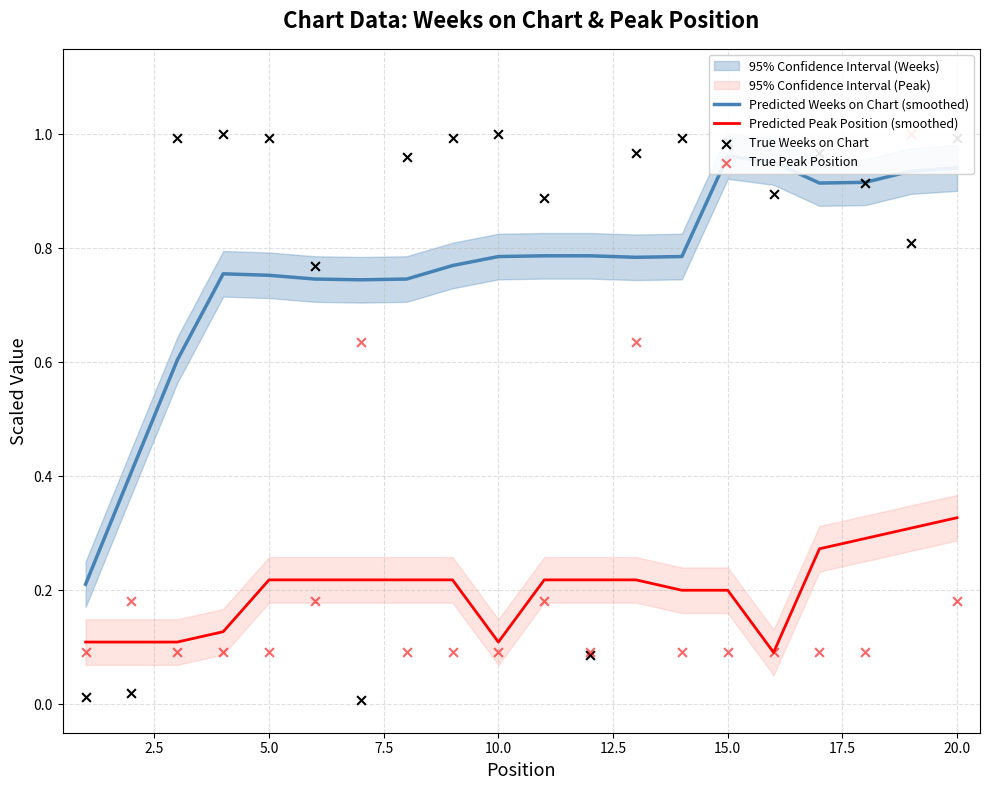

At how many categories does at least one series exceed 0?

20